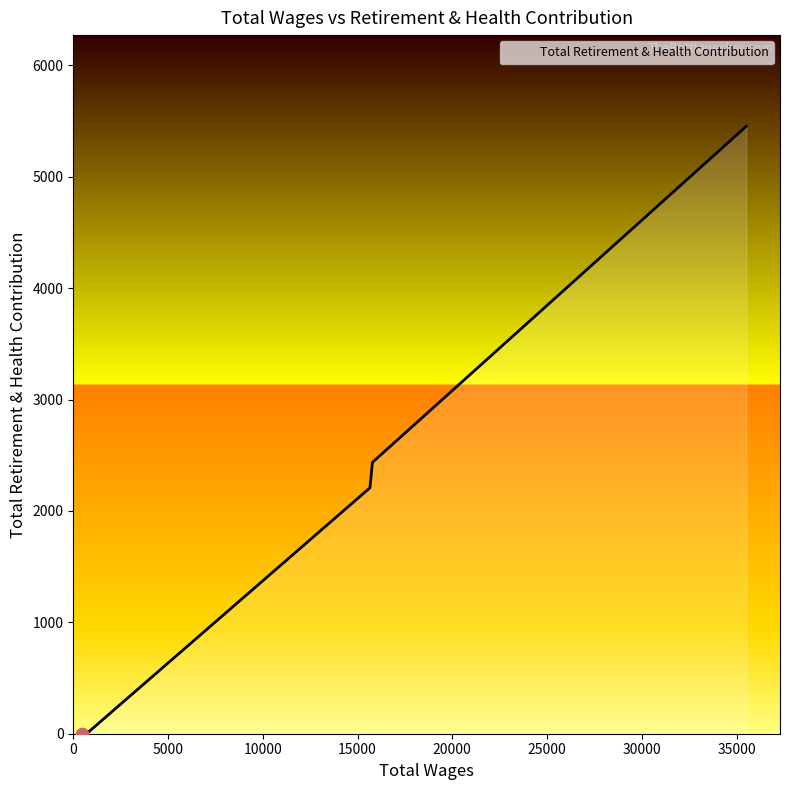

True or false: there are more than 0 points higher than both neighbors.

False